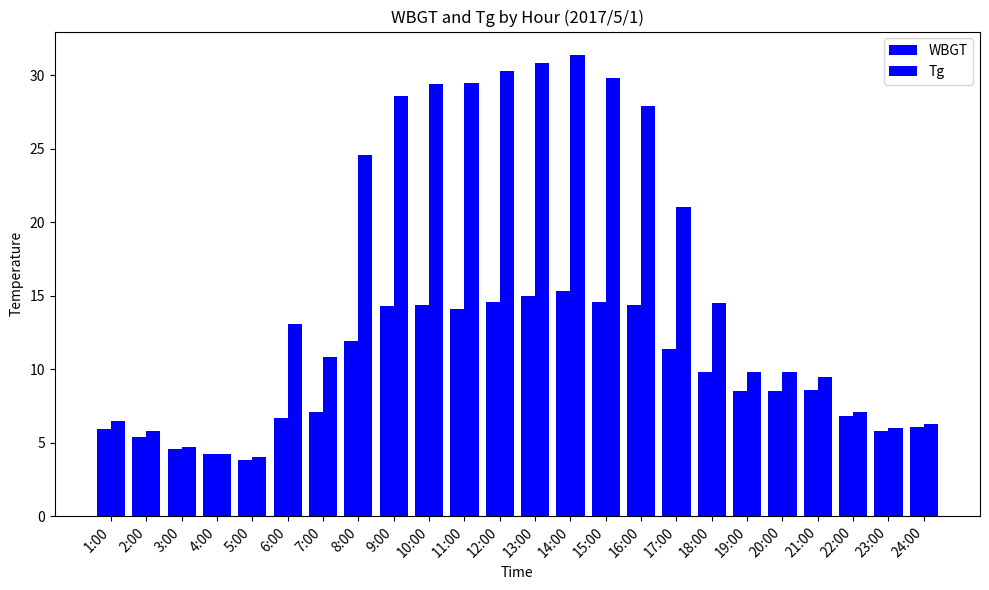

What is the total value across all series at 18:00?

24.3